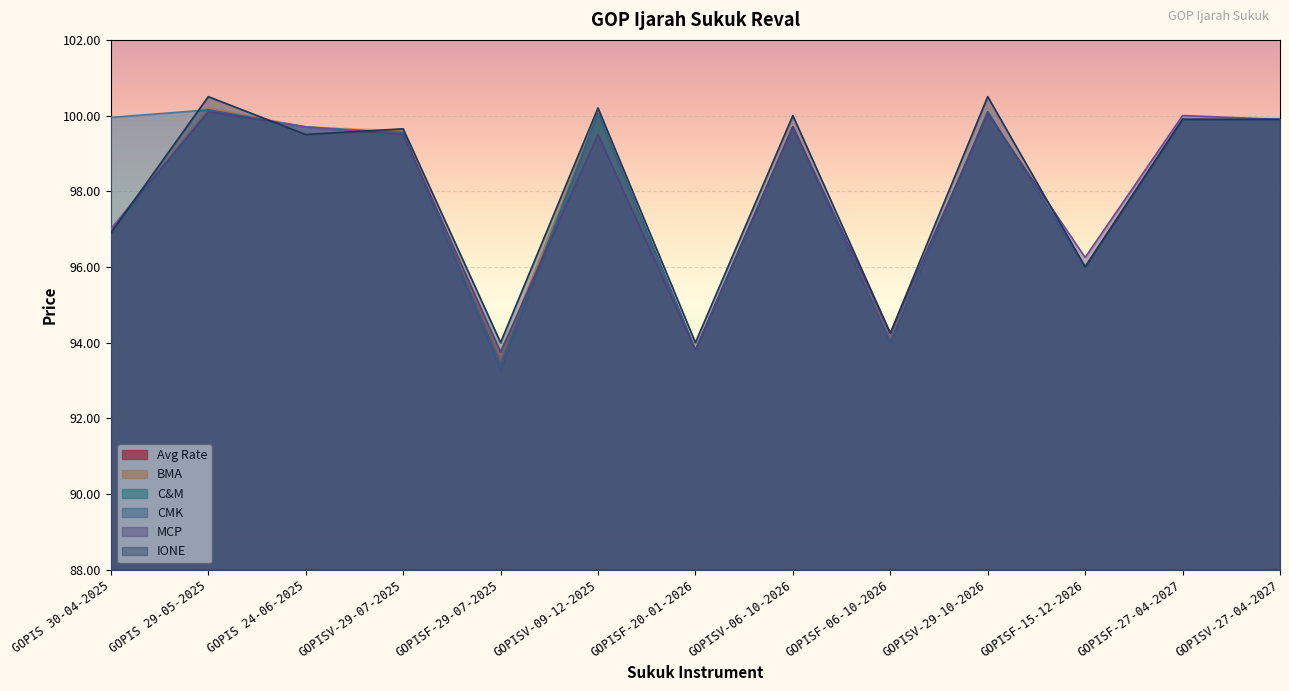

List the series in order of their peak value, lowest first.

C&M, MCP, Avg Rate, CMK, BMA, IONE